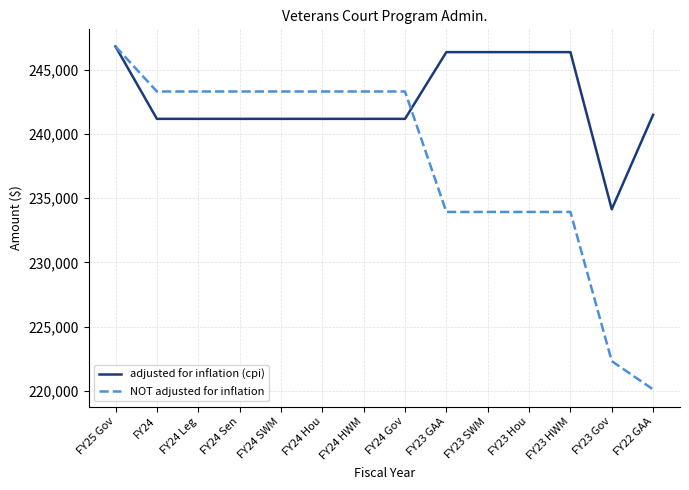

What position from the left is FY24 SWM?

5